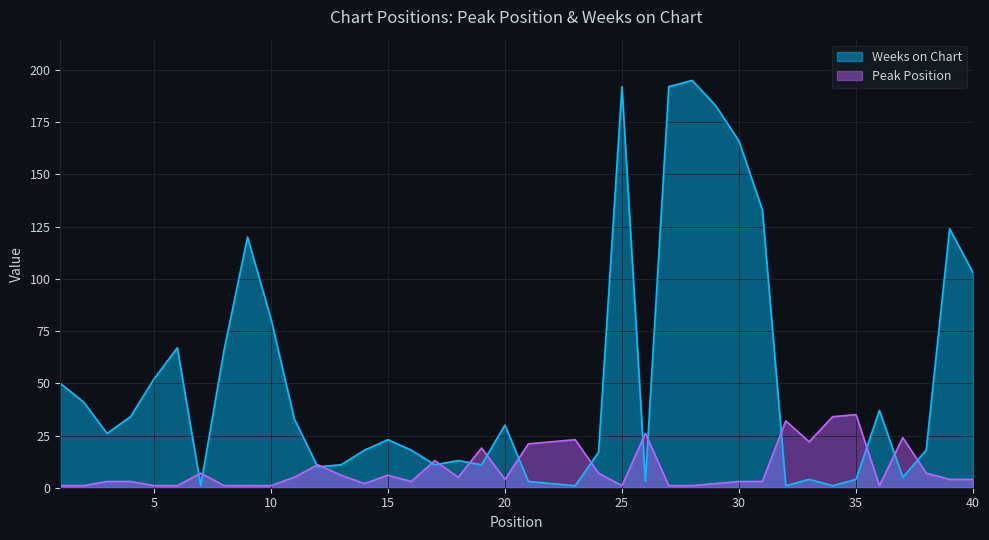

How many intersections are there between Peak Position and Weeks on Chart?

16